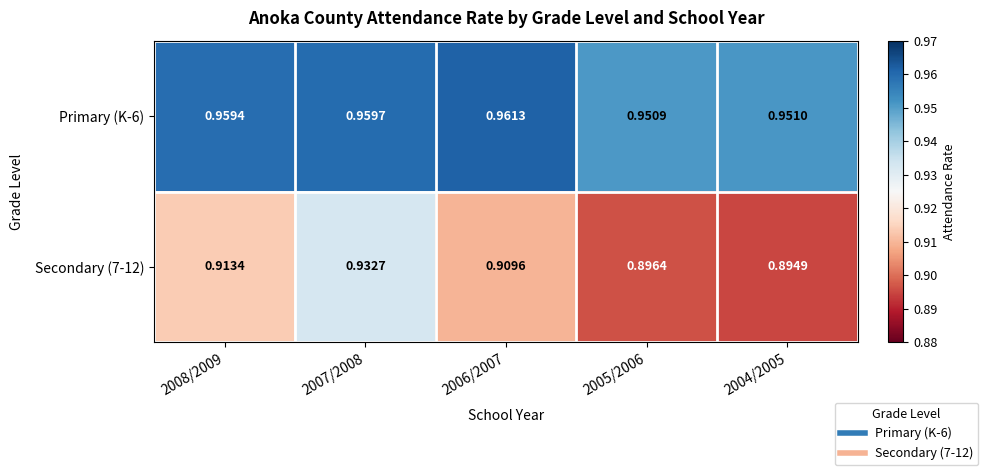

List the series in order of their peak value, lowest first.

Secondary (7-12), Primary (K-6)